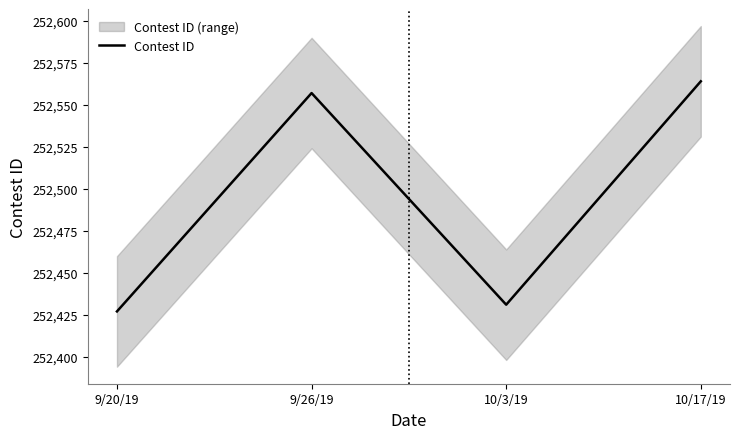

The chart shows a value of 433293 at 9/26/19. True or false?

False